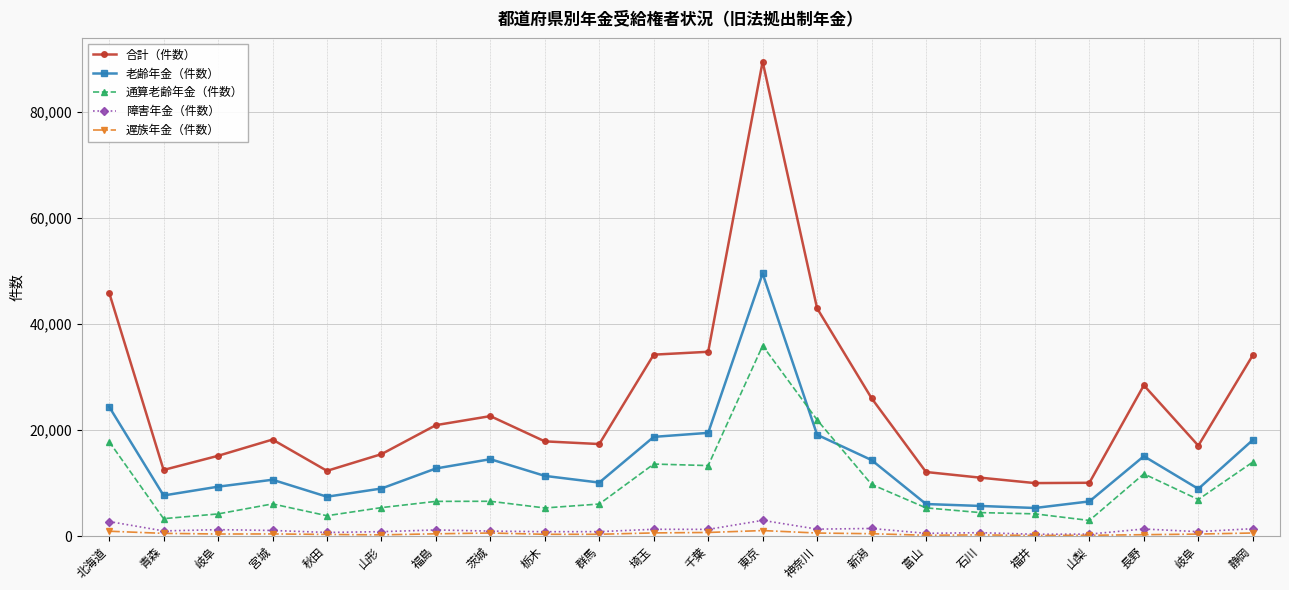

Reading left to right, transcribe all the data shown in this chart.

合計（件数）: 北海道=45897	青森=12480	岐阜=15143	宮城=18204	秋田=12311	山形=15454	福島=20924	茨城=22625	栃木=17867	群馬=17361	埼玉=34208	千葉=34748	東京=89442	神奈川=42940	新潟=26004	富山=12092	石川=11021	福井=10001	山梨=10062	長野=28435	岐阜=17058	静岡=34091
老齢年金（件数）: 北海道=24394	青森=7667	岐阜=9325	宮城=10633	秋田=7434	山形=8979	福島=12756	茨城=14507	栃木=11360	群馬=10100	埼玉=18711	千葉=19469	東京=49507	神奈川=19114	新潟=14342	富山=6055	石川=5691	福井=5309	山梨=6549	長野=15071	岐阜=8913	静岡=18124
通算老齢年金（件数）: 北海道=17816	青森=3299	岐阜=4190	宮城=6080	秋田=3852	山形=5381	福島=6555	茨城=6574	栃木=5315	群馬=6055	埼玉=13589	千葉=13304	東京=35904	神奈川=21914	新潟=9755	富山=5332	石川=4439	福井=4205	山梨=2959	長野=11739	岐阜=6907	静岡=13959
障害年金（件数）: 北海道=2756	青森=987	岐阜=1225	宮城=1073	秋田=700	山形=848	福島=1170	茨城=953	栃木=840	群馬=851	埼玉=1297	千葉=1278	東京=2976	神奈川=1323	新潟=1449	富山=532	石川=653	福井=358	山梨=386	長野=1349	岐阜=846	静岡=1411
遅族年金（件数）: 北海道=931	青森=527	岐阜=403	宮城=418	秋田=325	山形=246	福島=443	茨城=591	栃木=352	群馬=355	埼玉=611	千葉=697	東京=1055	神奈川=589	新潟=458	富山=173	石川=238	福井=129	山梨=168	長野=276	岐阜=392	静岡=597